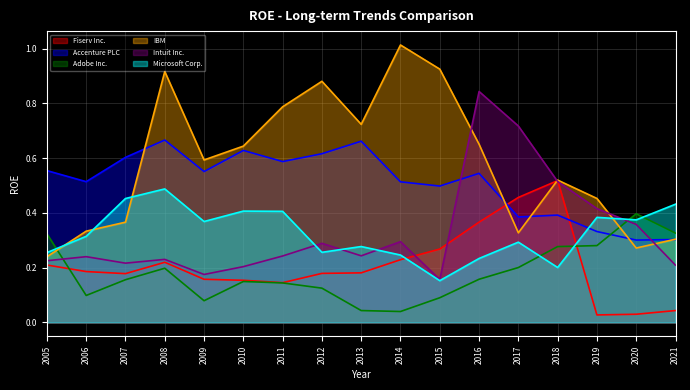

Which series has the largest total across all categories?

IBM